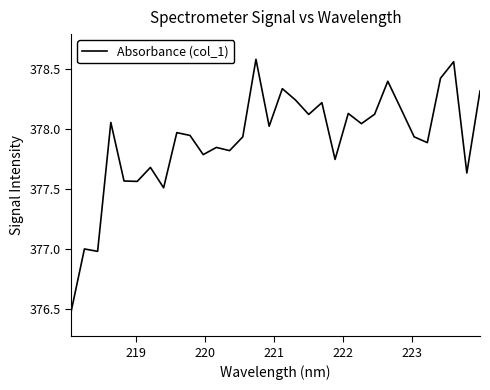

What is the smallest value displayed?

376.5